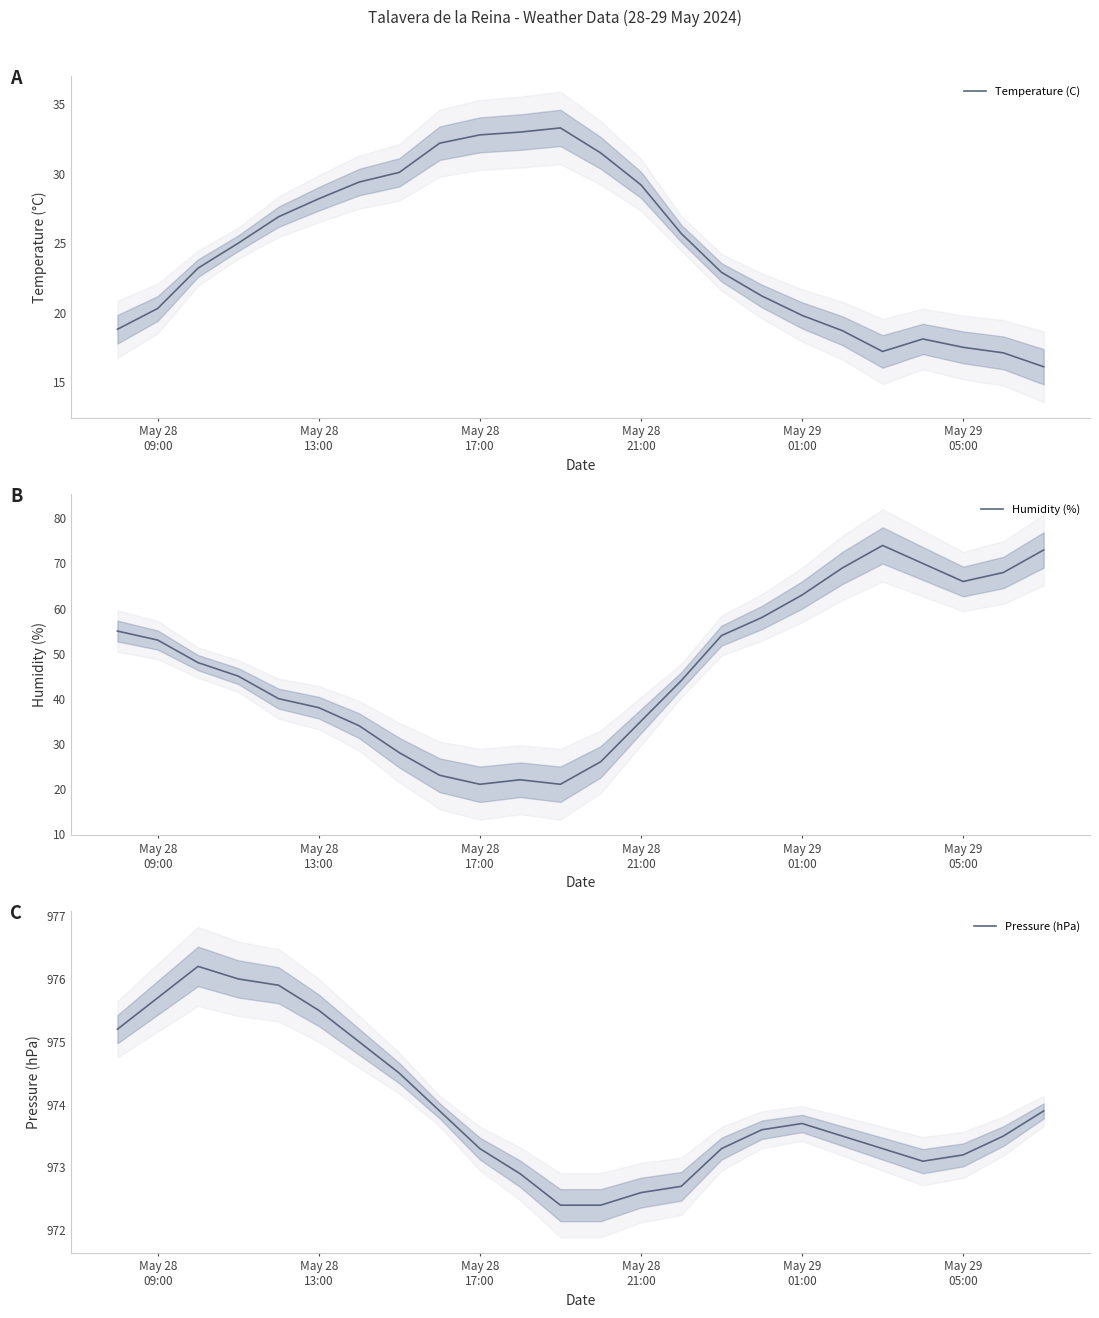

In Humidity (%), how many points are lower than both neighbors (excluding endpoints)?

3